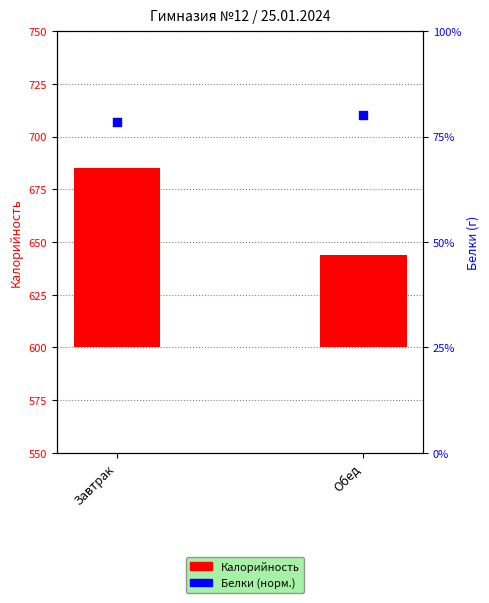

Which series has the largest total across all categories?

Белки (норм.)